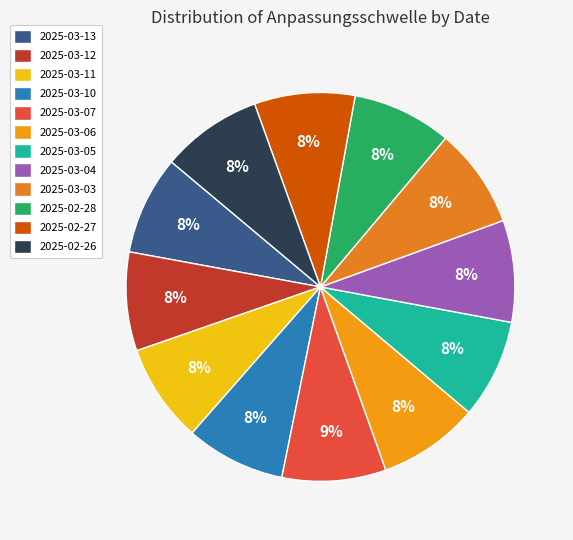

To the nearest percent, what percentage of the pie is 2025-02-26?

8%